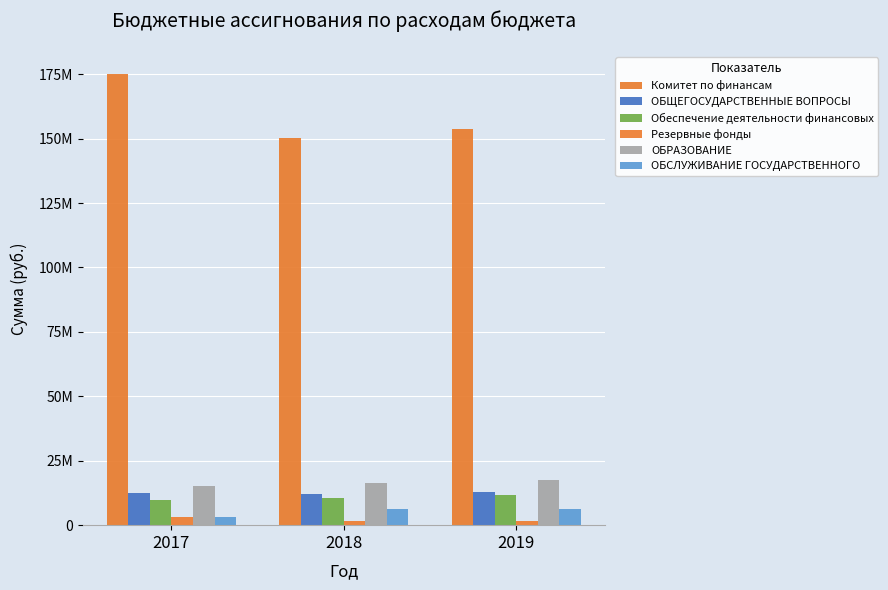

Which series changed the most between 2017 and 2018?

Комитет по финансам